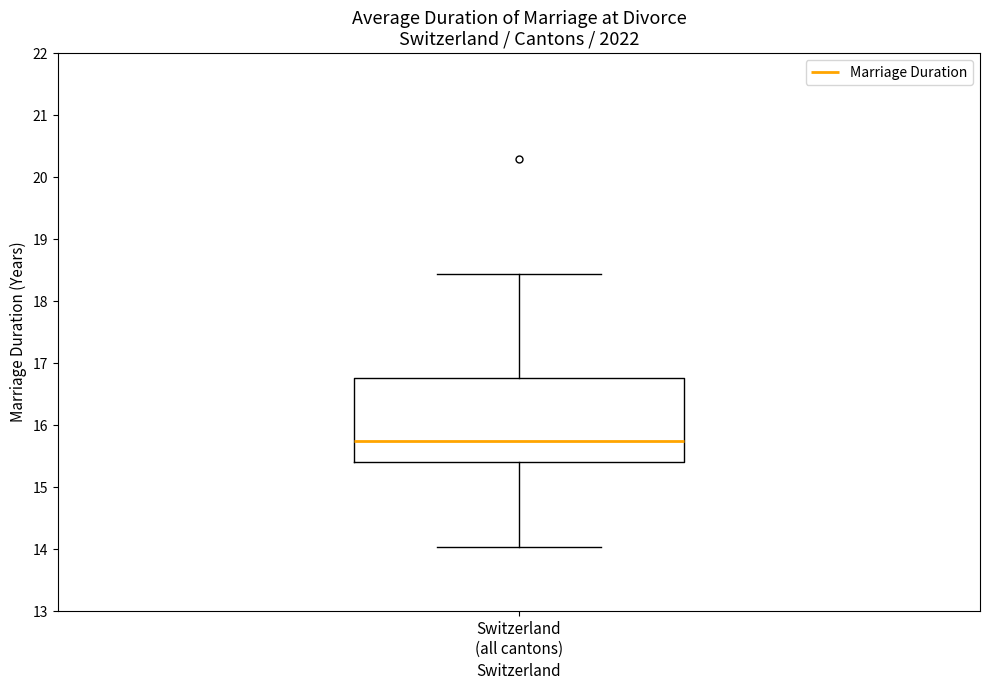

Where does the upper whisker of the box for Switzerland (all cantons) end on the y-axis? The values are not printed on the chart, so give them approximately, as read against the axis.

18.4